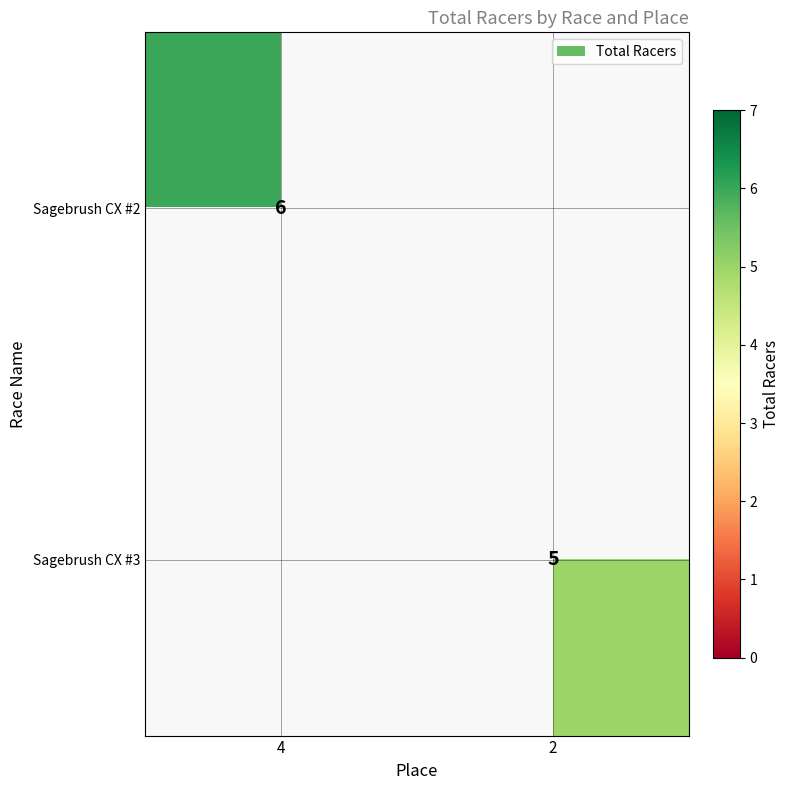

The Sagebrush CX #2 series shows 10 at 4. True or false?

False